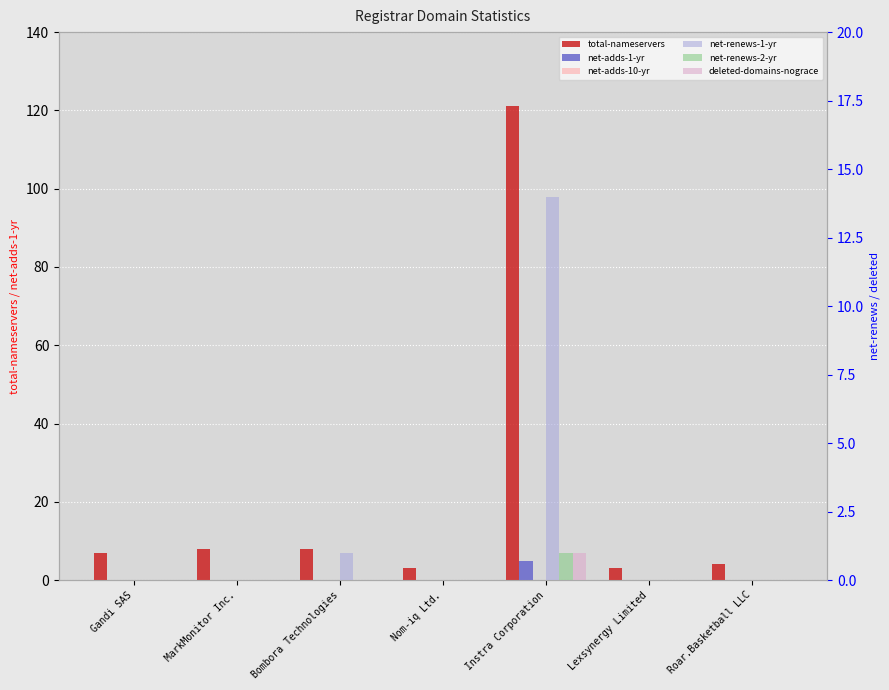

What is the approximate value of total-nameservers at Nom-iq Ltd.?

3